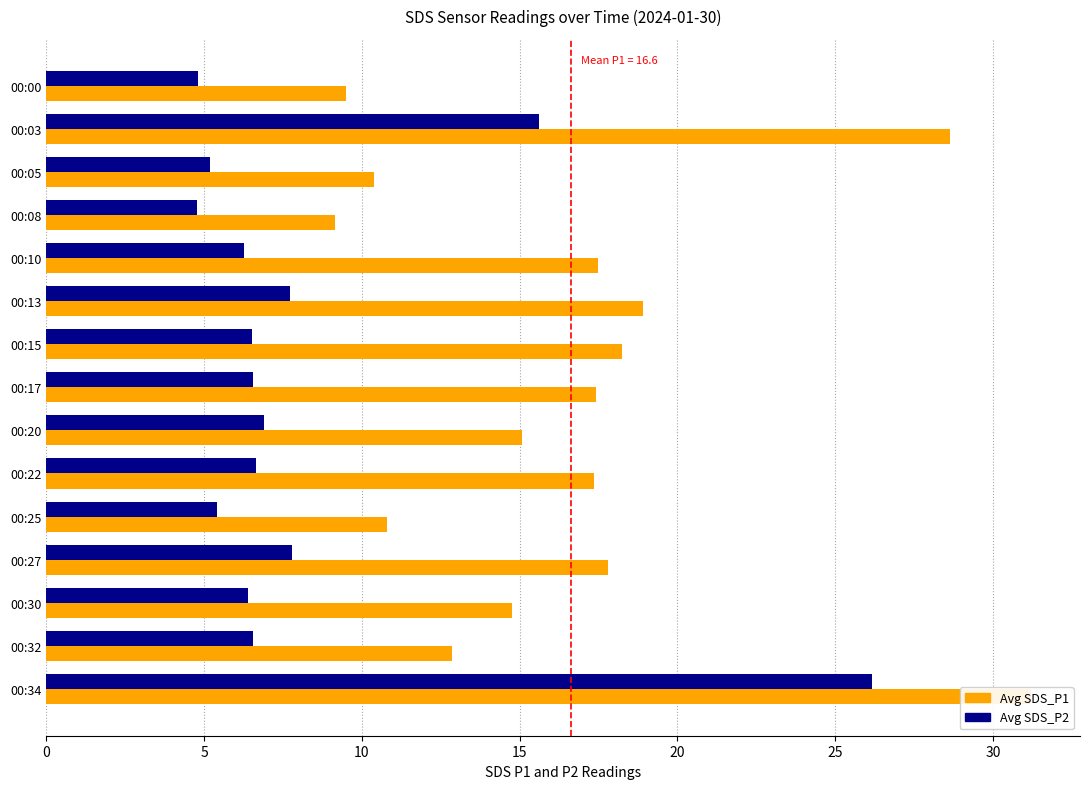

How many categories are shown in the chart?

15